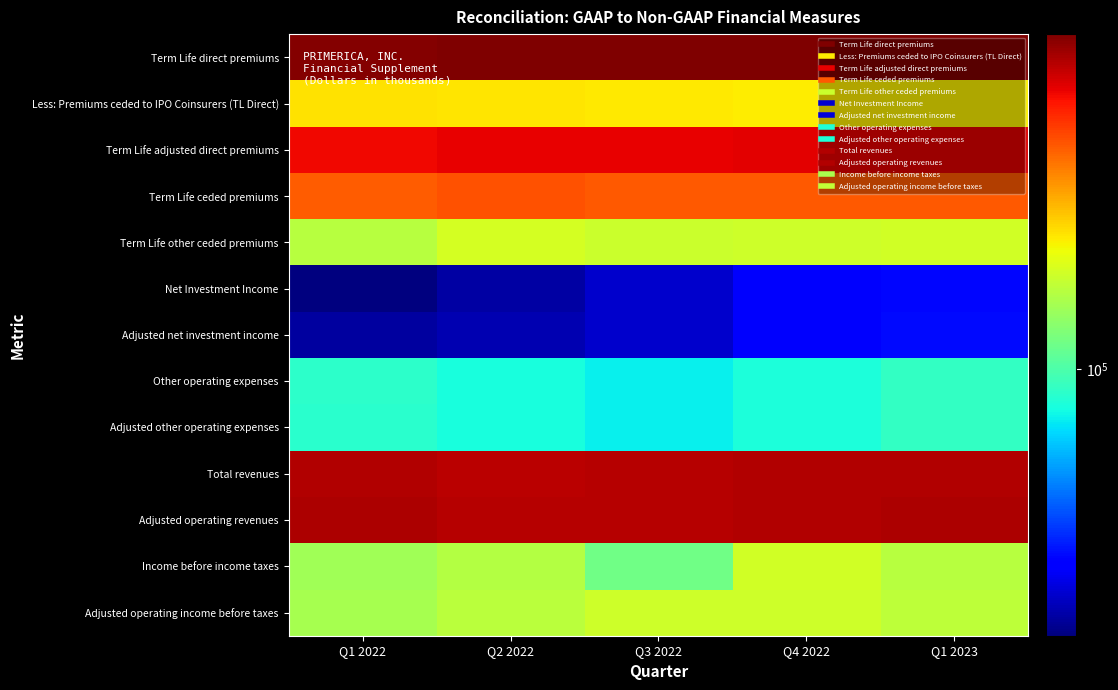

Which series has the largest total across all categories?

Term Life direct premiums